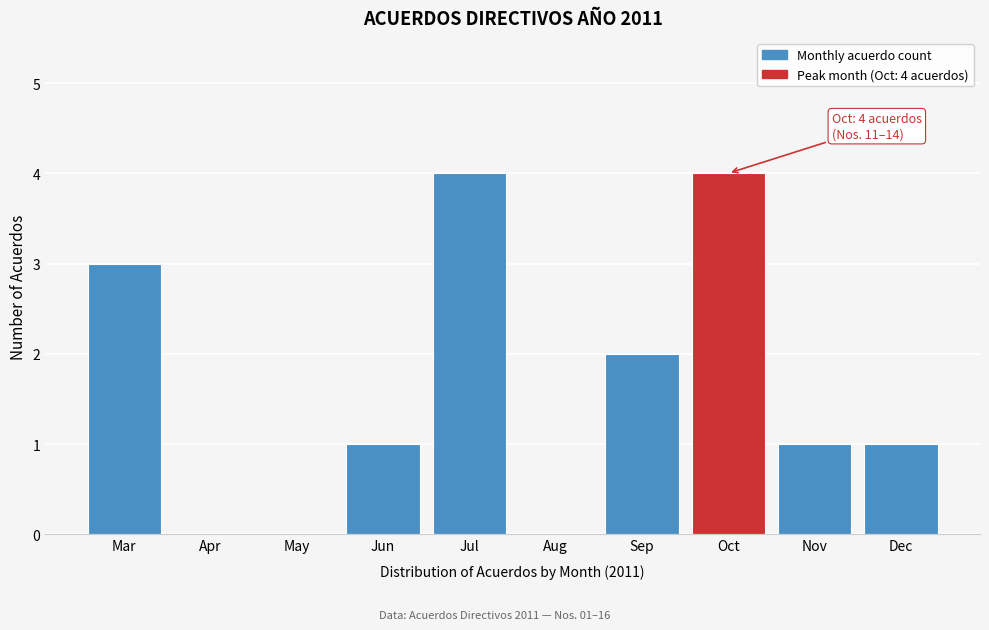

Reading left to right, extract all data points from this chart.

Mar=3	Apr=0	May=0	Jun=1	Jul=4	Aug=0	Sep=2	Oct=4	Nov=1	Dec=1